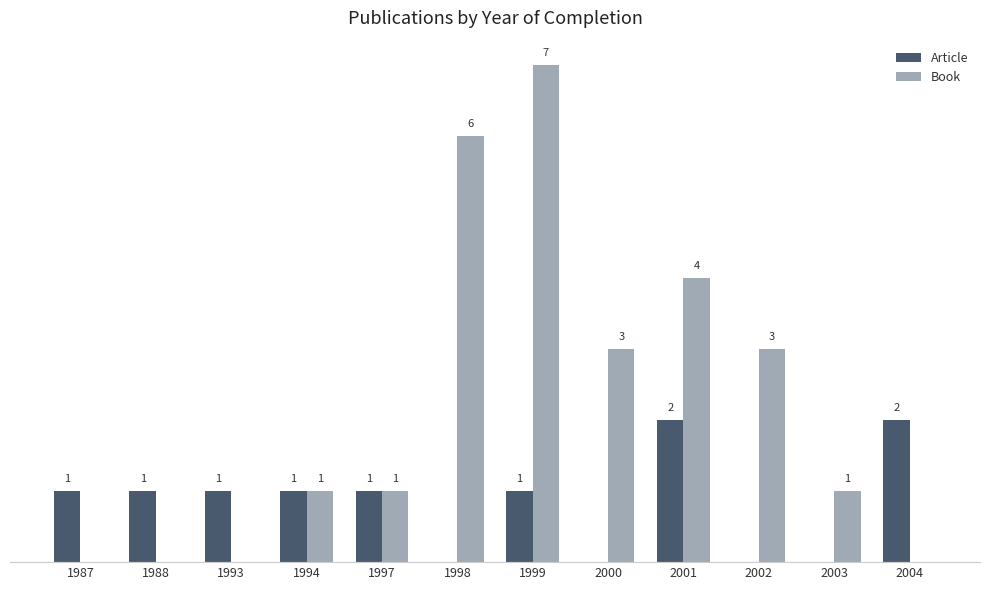

Which series has the largest total across all categories?

Book